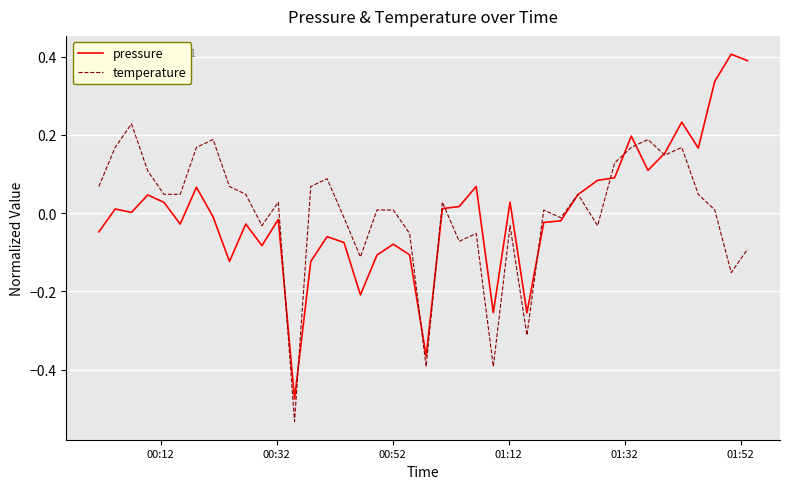

Rank the series by their maximum value, from lowest to highest.

temperature, pressure